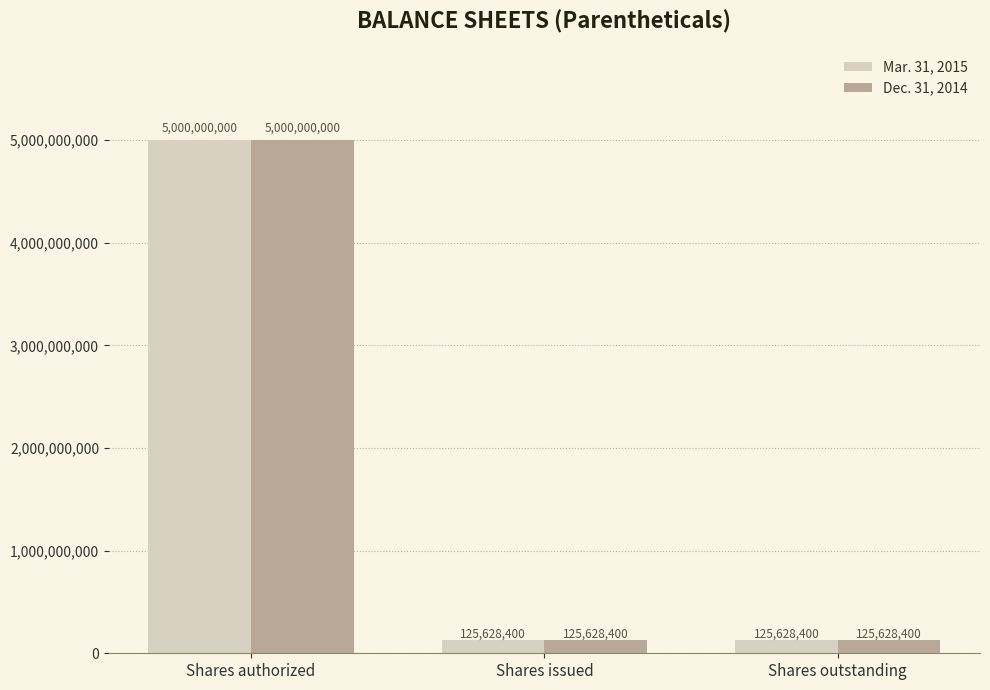

The Dec. 31, 2014 series shows 125628400 at Shares issued. True or false?

True